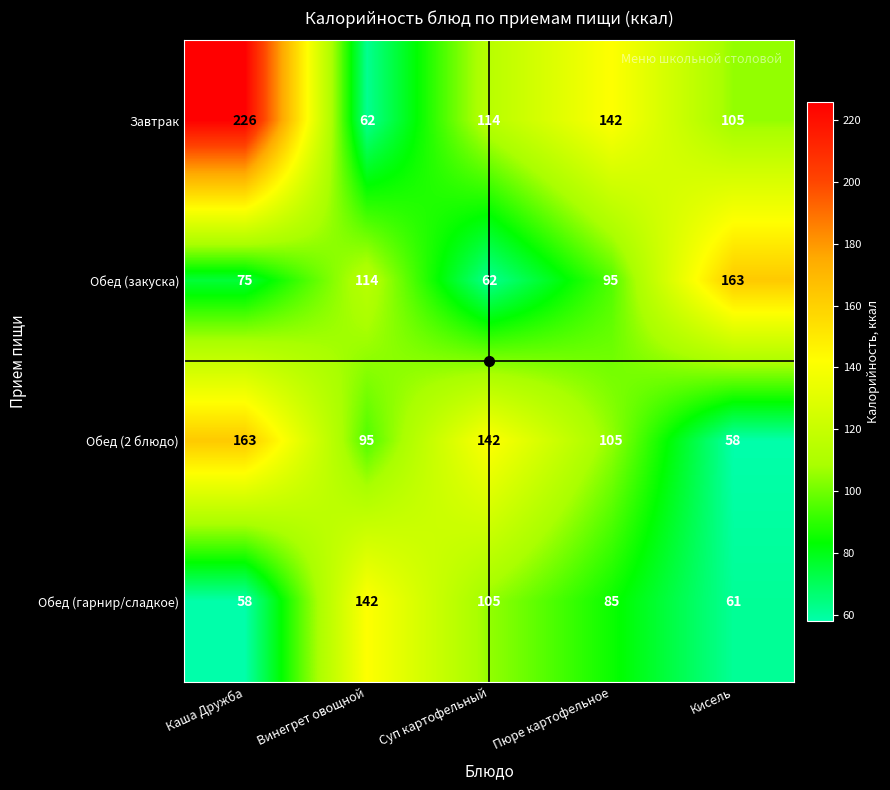

Rank the series at Суп картофельный from highest to lowest value.

Обед (2 блюдо), Завтрак, Обед (гарнир/сладкое), Обед (закуска)